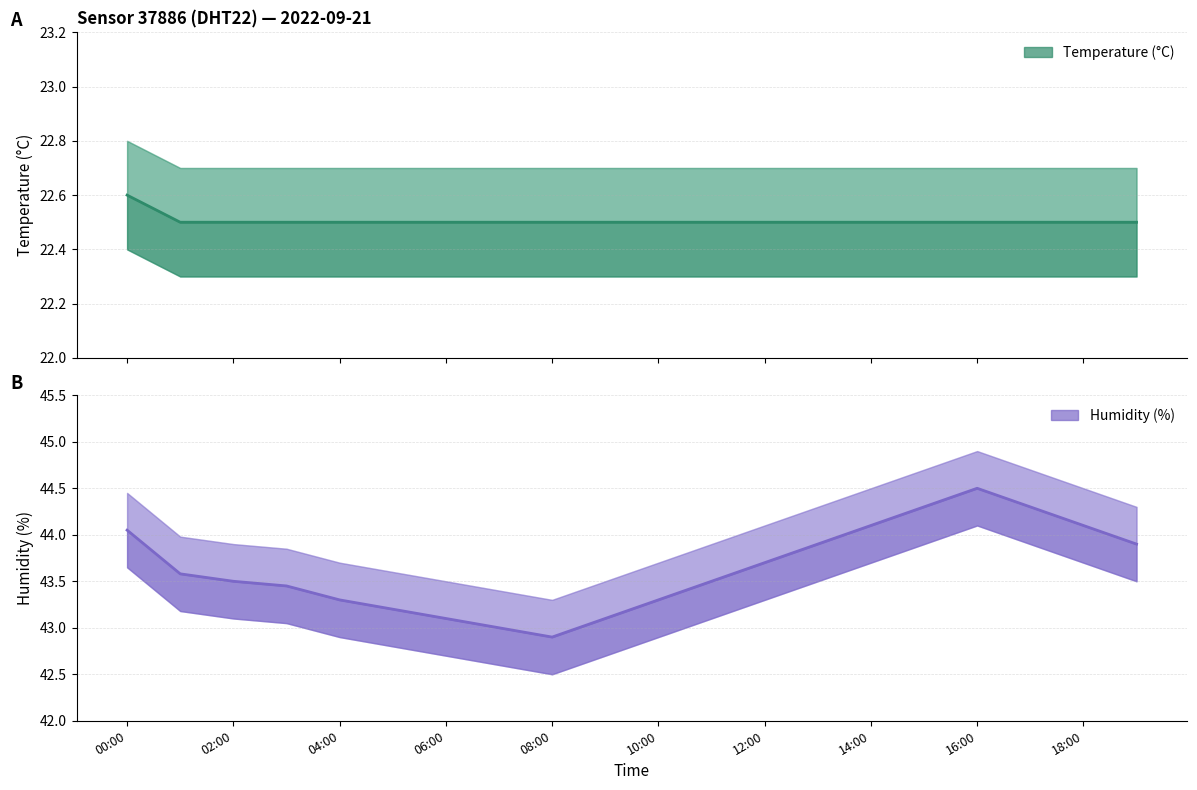

Is this an area chart (filled region under the line)?

No